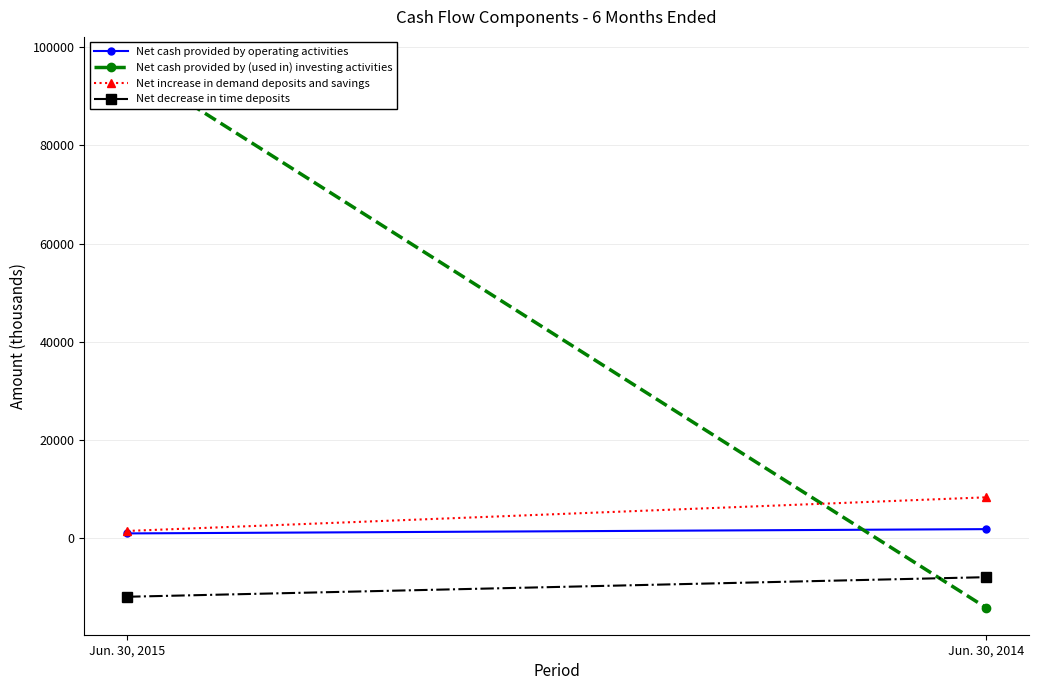

At which category is the sum across all series the highest?

Jun. 30, 2015